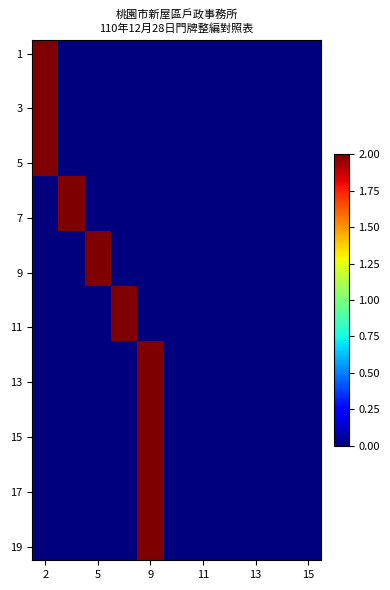

What is the maximum value shown in the chart?

2